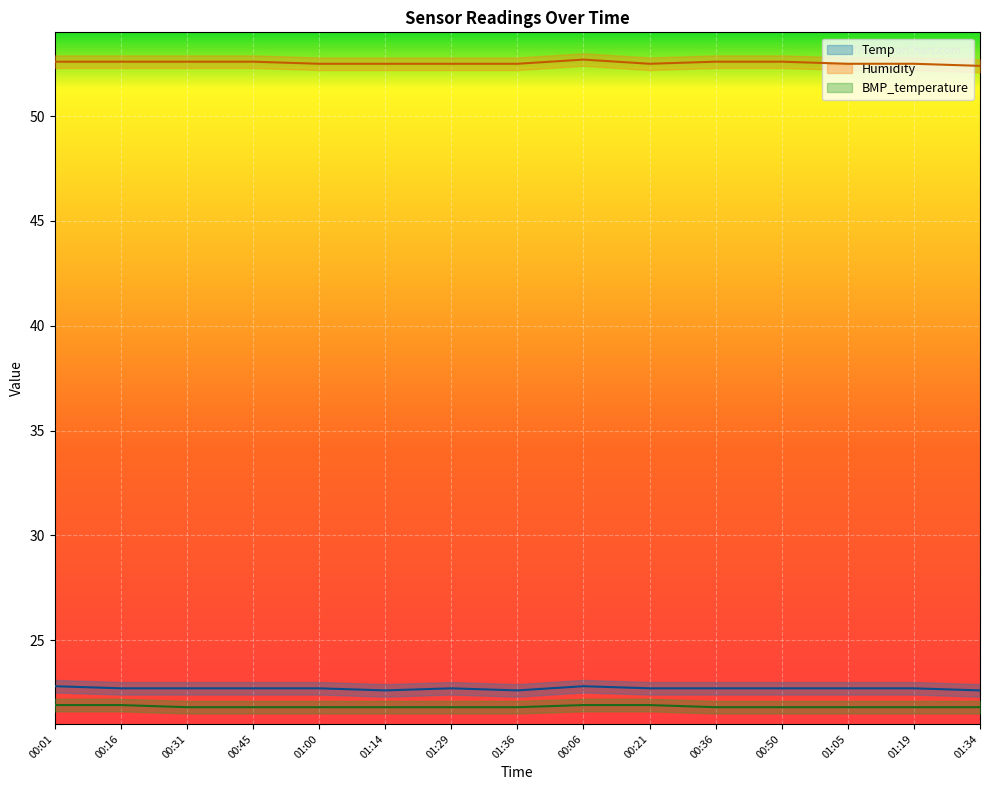

True or false: BMP_temperature and Temp intersect in this chart.

False